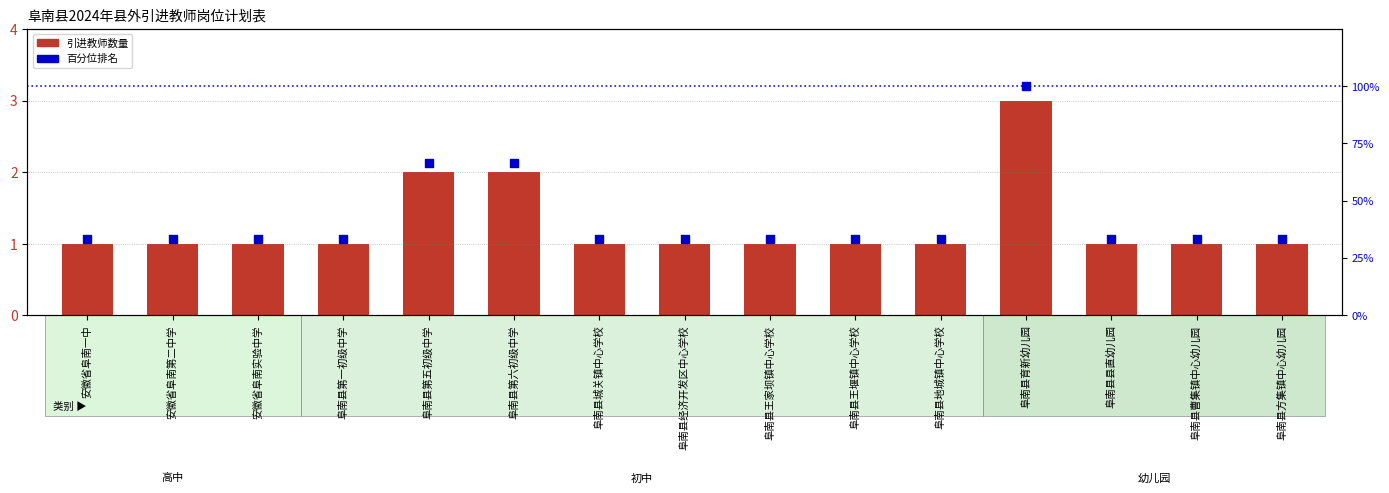

Which series has the largest total across all categories?

百分位排名